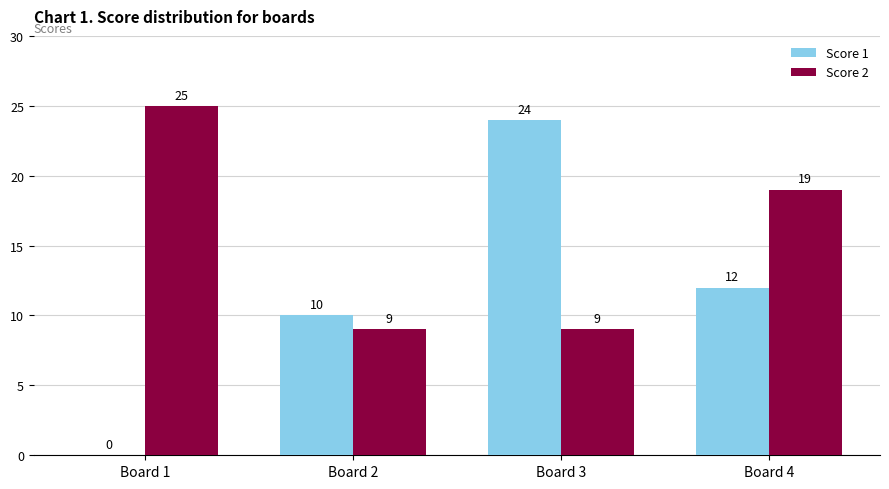

What value does the Score 1 series have at Board 4, to the nearest 5?

10